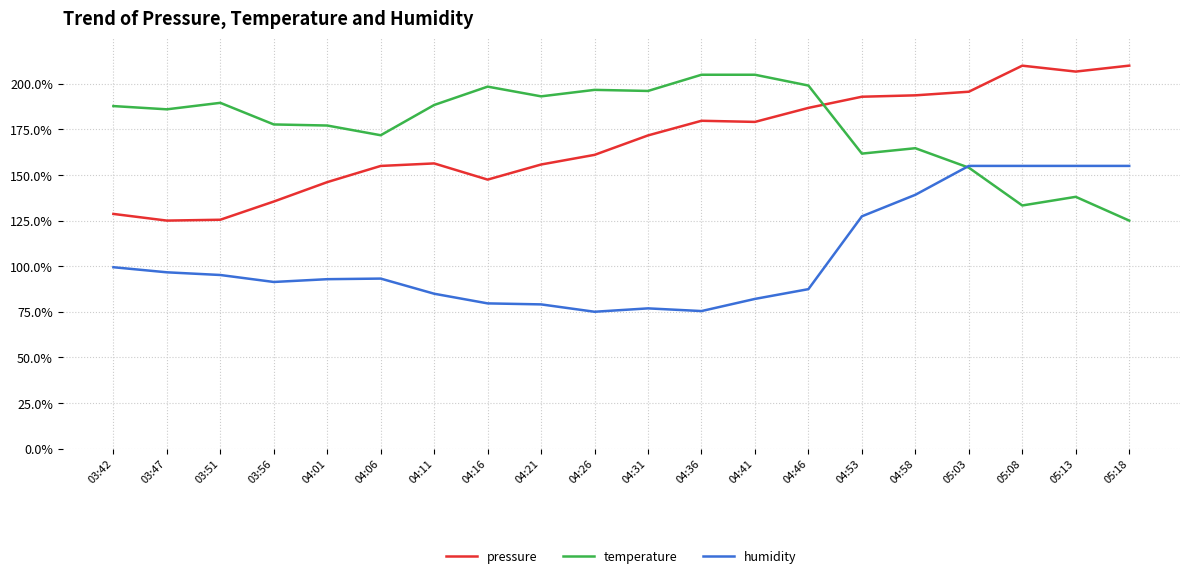

What is the average value of the humidity series?

104.8